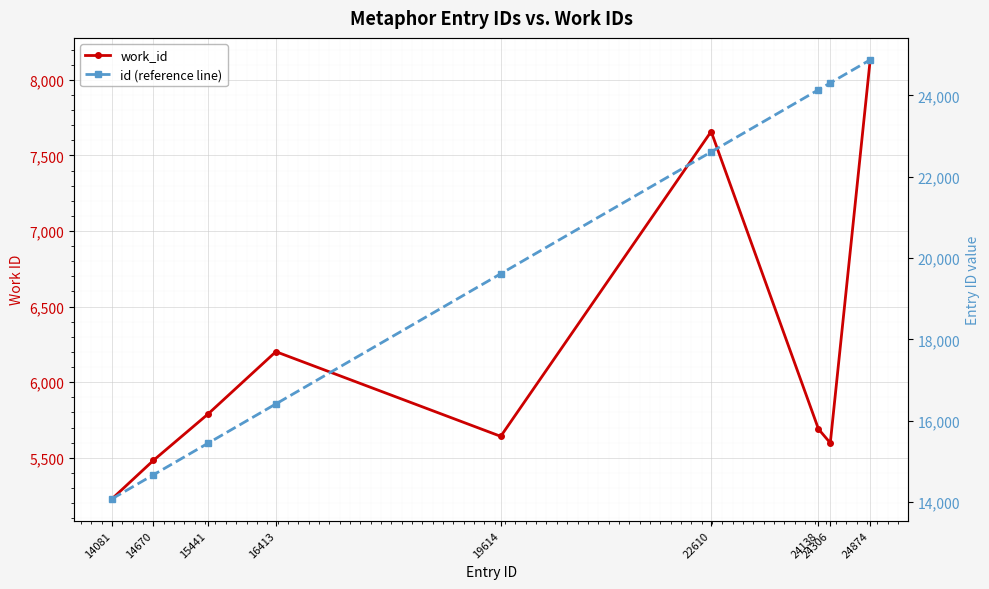

In work_id, how many points are lower than both neighbors (excluding endpoints)?

2